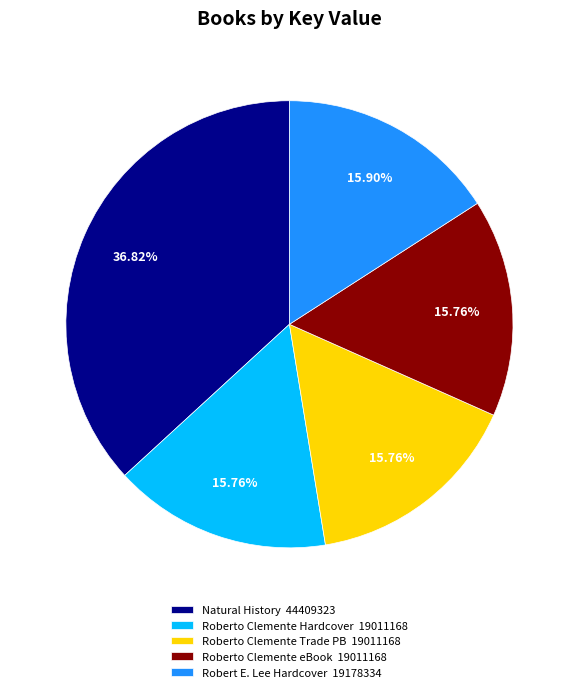

Count the number of slices in the pie.

5